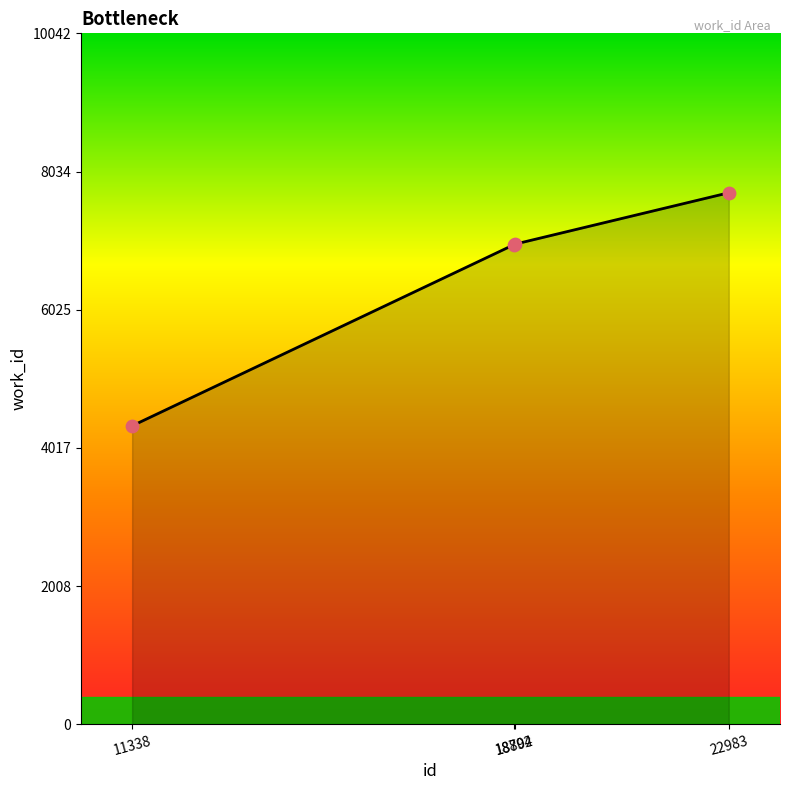

Between 18804 and 22983, which is larger?

22983